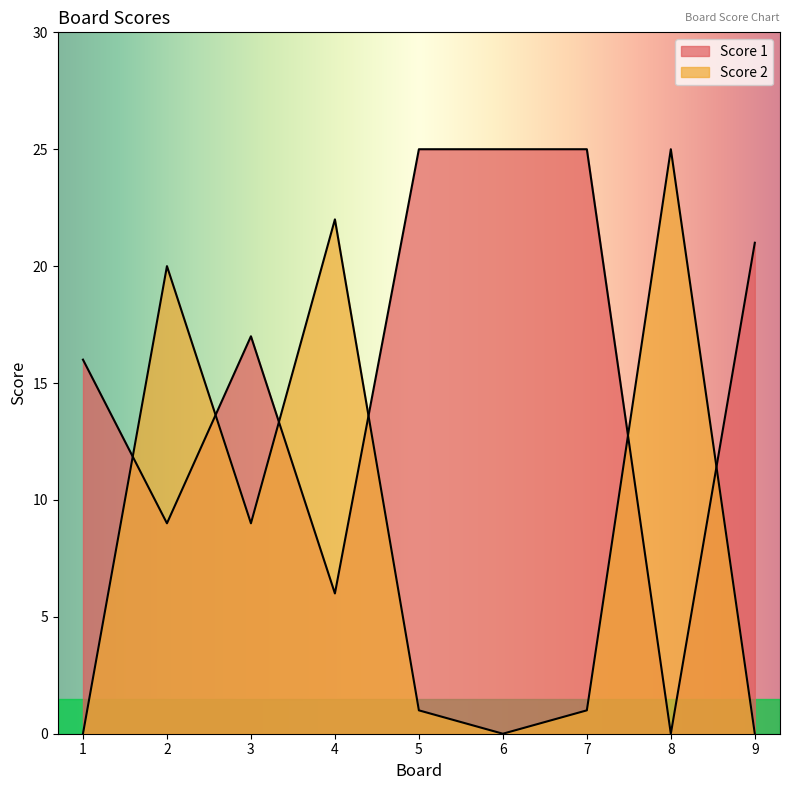

Does the chart display data point markers on the line(s)?

No